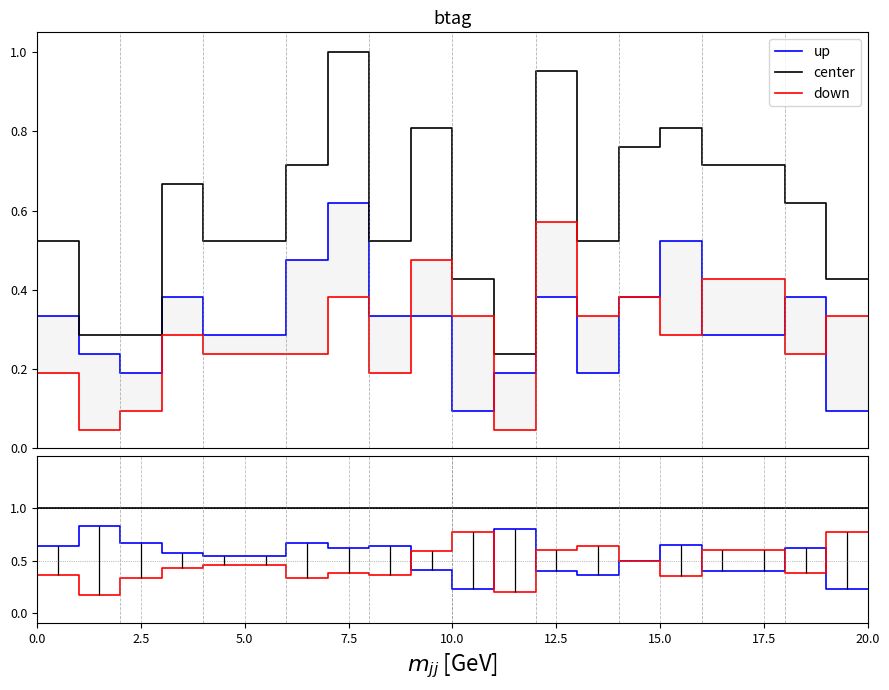

Reading left to right, extract all data points from this chart.

up: 0.6	0.6	0.8	0.8	0.7	0.7	0.6	0.6	0.5	0.5	0.5	0.5	0.7	0.7	0.6	0.6	0.6	0.6	0.4	0.4	0.2	0.2	0.8	0.8	0.4	0.4	0.4	0.4	0.5	0.5	0.6	0.6	0.4	0.4	0.4	0.4	0.6	0.6	0.2	0.2
center: 1.0	1.0	1.0	1.0	1.0	1.0	1.0	1.0	1.0	1.0	1.0	1.0	1.0	1.0	1.0	1.0	1.0	1.0	1.0	1.0	1.0	1.0	1.0	1.0	1.0	1.0	1.0	1.0	1.0	1.0	1.0	1.0	1.0	1.0	1.0	1.0	1.0	1.0	1.0	1.0
down: 0.4	0.4	0.2	0.2	0.3	0.3	0.4	0.4	0.5	0.5	0.5	0.5	0.3	0.3	0.4	0.4	0.4	0.4	0.6	0.6	0.8	0.8	0.2	0.2	0.6	0.6	0.6	0.6	0.5	0.5	0.4	0.4	0.6	0.6	0.6	0.6	0.4	0.4	0.8	0.8